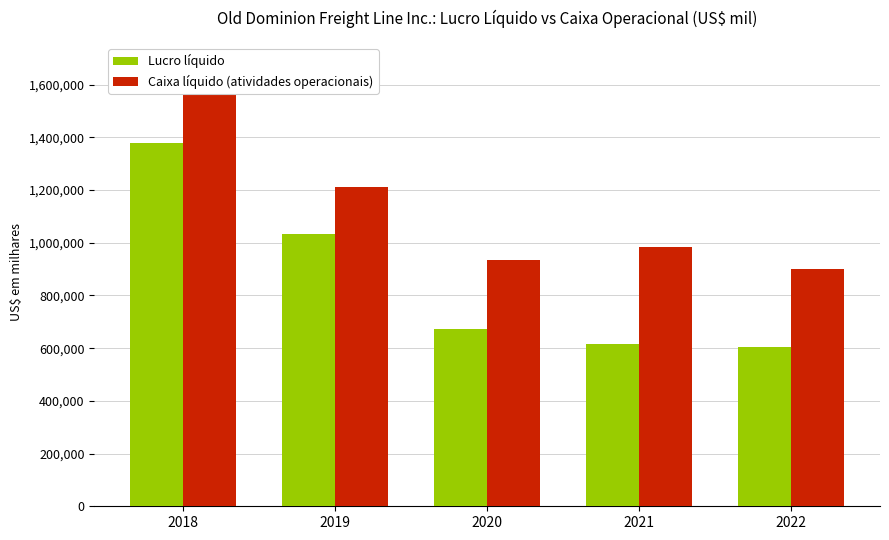

The Lucro líquido series shows 605668 at 2022. True or false?

True